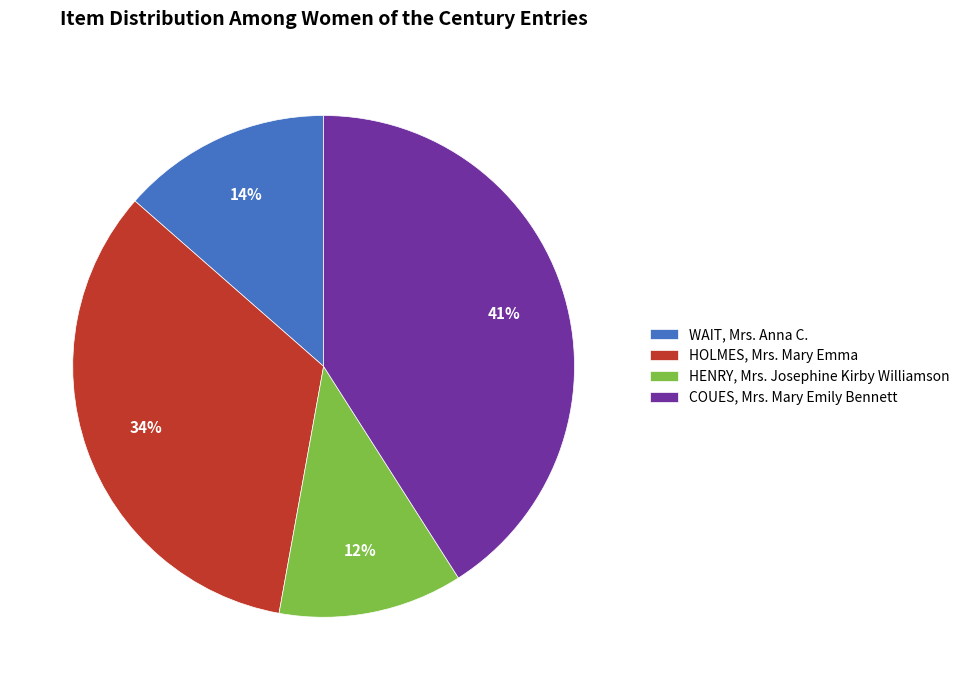

How many segments does this pie chart have?

4